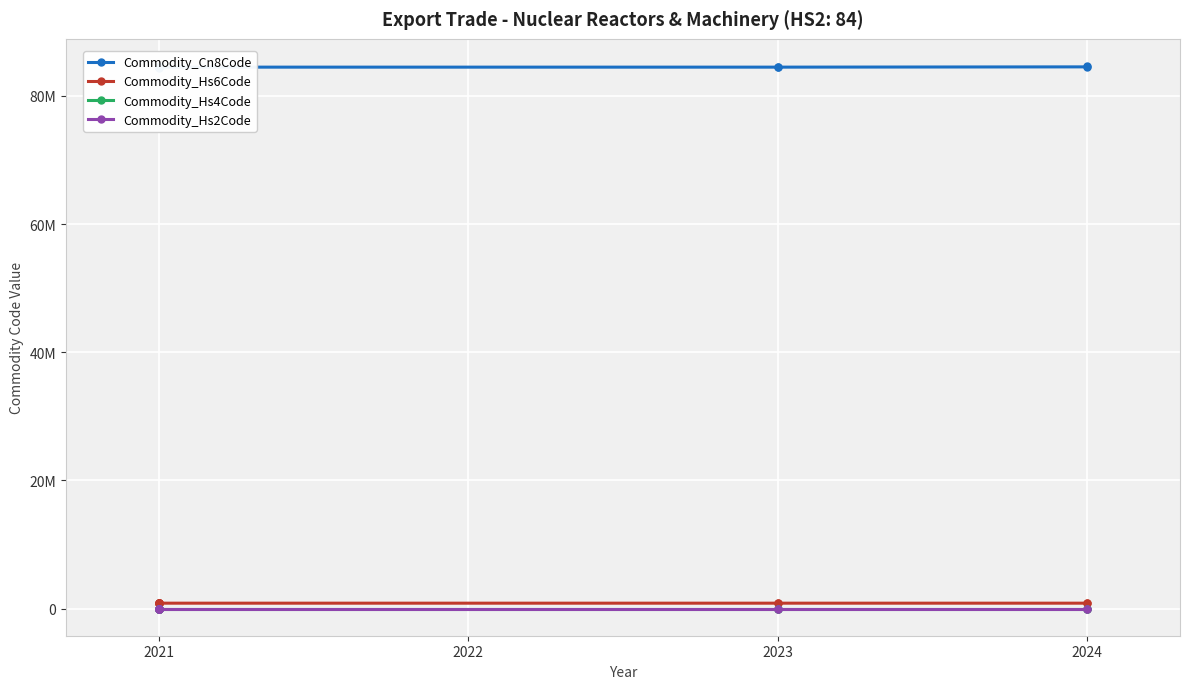

Between 7 and 8, which series saw the biggest shift?

Commodity_Cn8Code